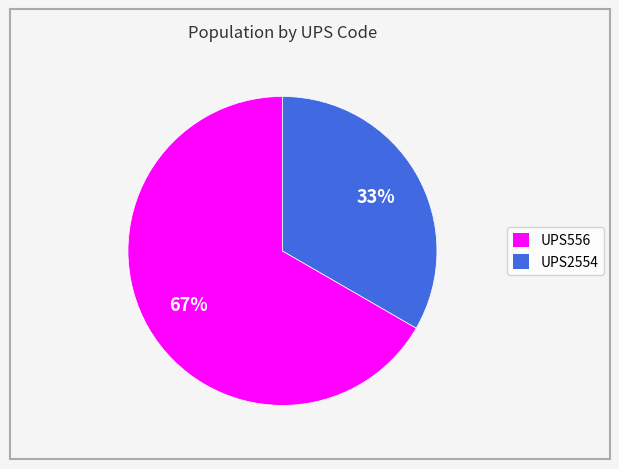

Count the number of slices in the pie.

2